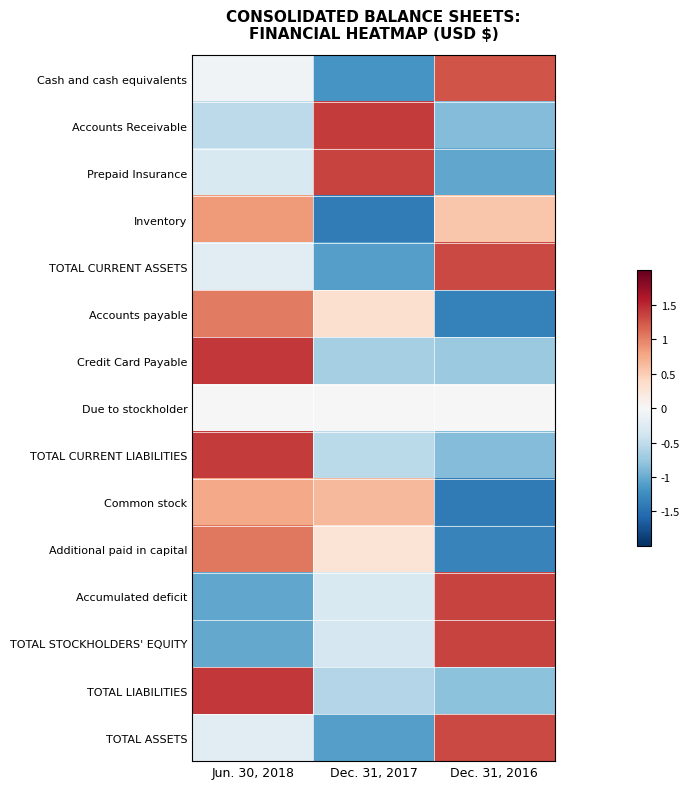

Reading left to right, what are all the values shown in this chart?

Cash and cash equivalents: Jun. 30, 2018=-0.1	Dec. 31, 2017=-1.2	Dec. 31, 2016=1.3
Accounts Receivable: Jun. 30, 2018=-0.5	Dec. 31, 2017=1.4	Dec. 31, 2016=-0.9
Prepaid Insurance: Jun. 30, 2018=-0.3	Dec. 31, 2017=1.3	Dec. 31, 2016=-1.0
Inventory: Jun. 30, 2018=0.9	Dec. 31, 2017=-1.4	Dec. 31, 2016=0.6
TOTAL CURRENT ASSETS: Jun. 30, 2018=-0.2	Dec. 31, 2017=-1.1	Dec. 31, 2016=1.3
Accounts payable: Jun. 30, 2018=1.0	Dec. 31, 2017=0.3	Dec. 31, 2016=-1.4
Credit Card Payable: Jun. 30, 2018=1.4	Dec. 31, 2017=-0.7	Dec. 31, 2016=-0.7
Due to stockholder: Jun. 30, 2018=0.0	Dec. 31, 2017=0.0	Dec. 31, 2016=0.0
TOTAL CURRENT LIABILITIES: Jun. 30, 2018=1.4	Dec. 31, 2017=-0.5	Dec. 31, 2016=-0.9
Common stock: Jun. 30, 2018=0.8	Dec. 31, 2017=0.6	Dec. 31, 2016=-1.4
Additional paid in capital: Jun. 30, 2018=1.1	Dec. 31, 2017=0.3	Dec. 31, 2016=-1.3
Accumulated deficit: Jun. 30, 2018=-1.0	Dec. 31, 2017=-0.3	Dec. 31, 2016=1.3
TOTAL STOCKHOLDERS' EQUITY: Jun. 30, 2018=-1.0	Dec. 31, 2017=-0.3	Dec. 31, 2016=1.4
TOTAL LIABILITIES: Jun. 30, 2018=1.4	Dec. 31, 2017=-0.6	Dec. 31, 2016=-0.8
TOTAL ASSETS: Jun. 30, 2018=-0.2	Dec. 31, 2017=-1.1	Dec. 31, 2016=1.3